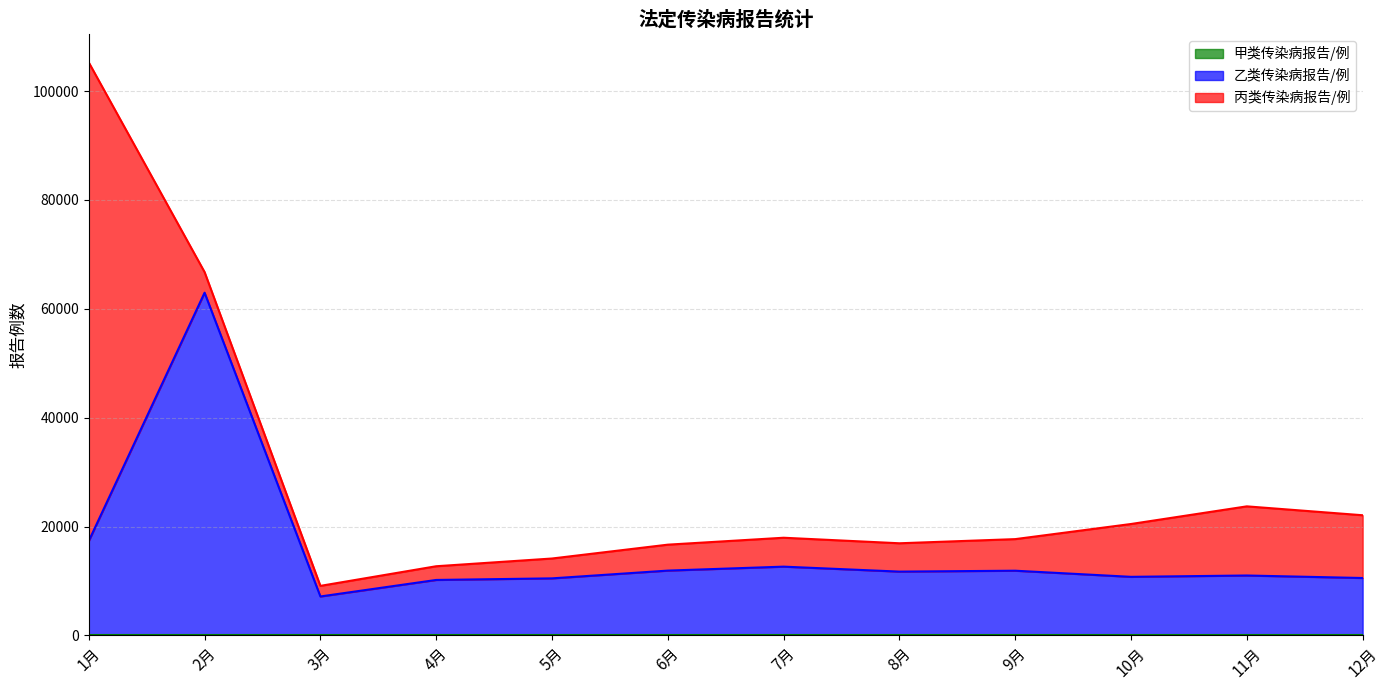

Does the chart display data point markers on the line(s)?

No